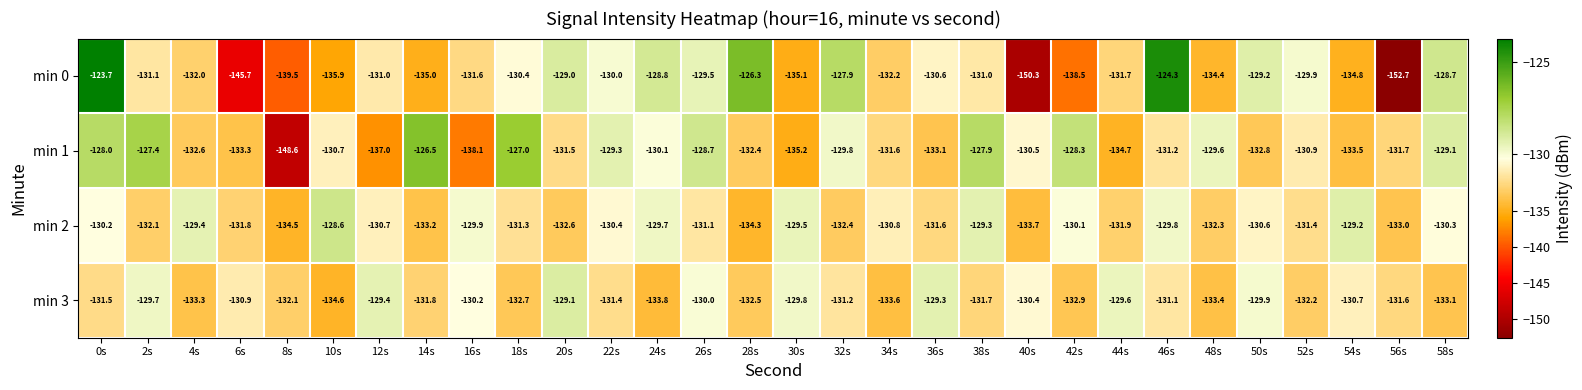

The min 3 series shows -131.6 at 56s. True or false?

True